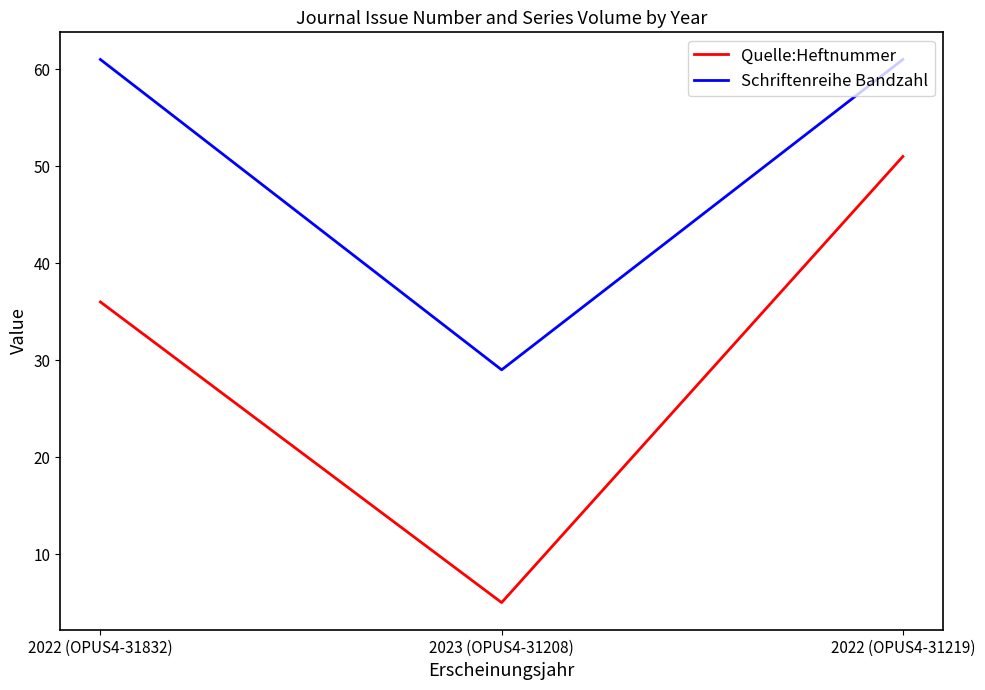

Which series changed the most between 2022 (OPUS4-31832) and 2022 (OPUS4-31219)?

Quelle:Heftnummer